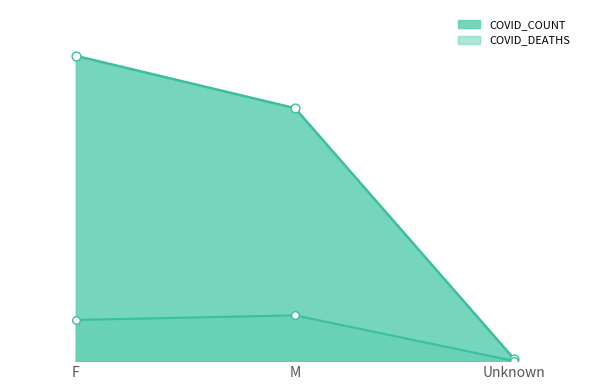

At how many categories does at least one series exceed 923548?

2